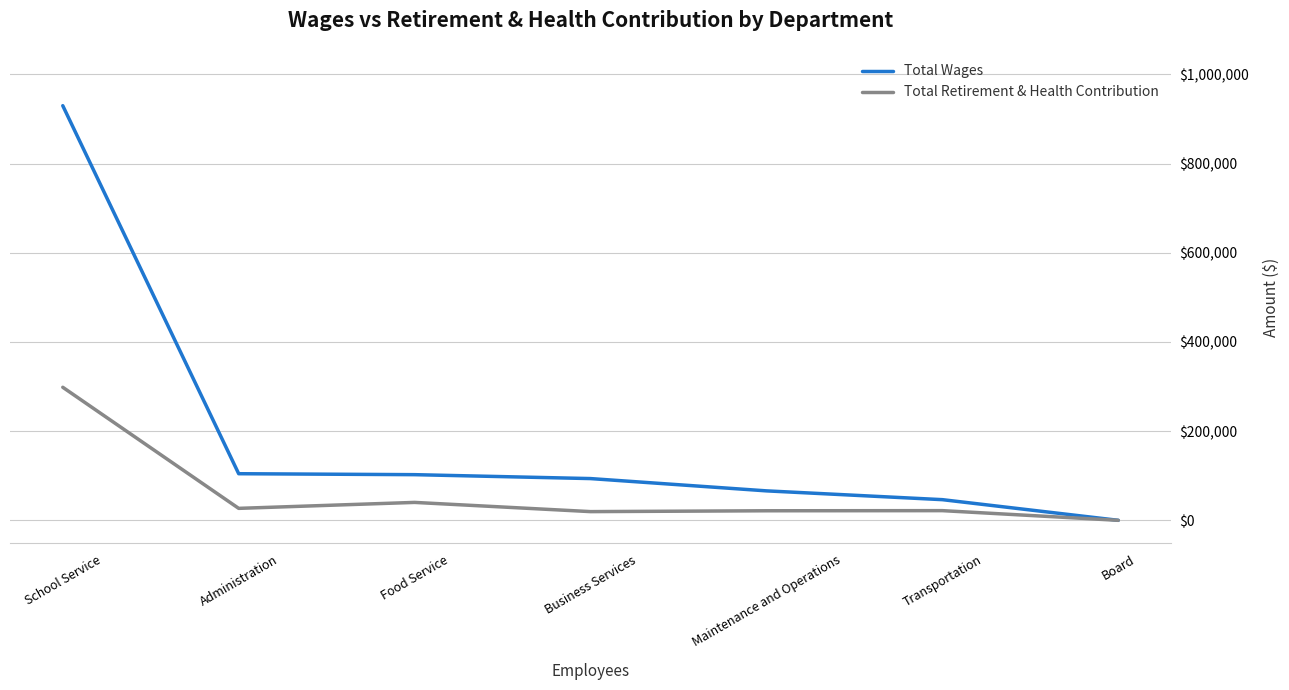

Where is the first local minimum for Total Retirement & Health Contribution?

Administration